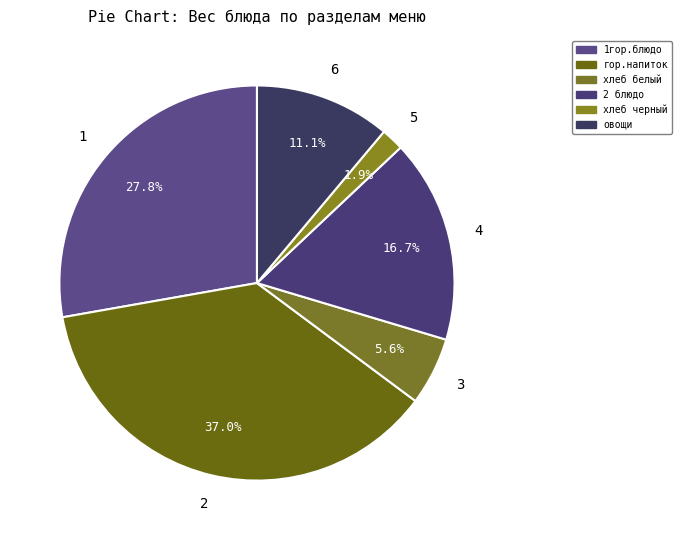

Is it true that хлеб черный is 1% of the pie?

False